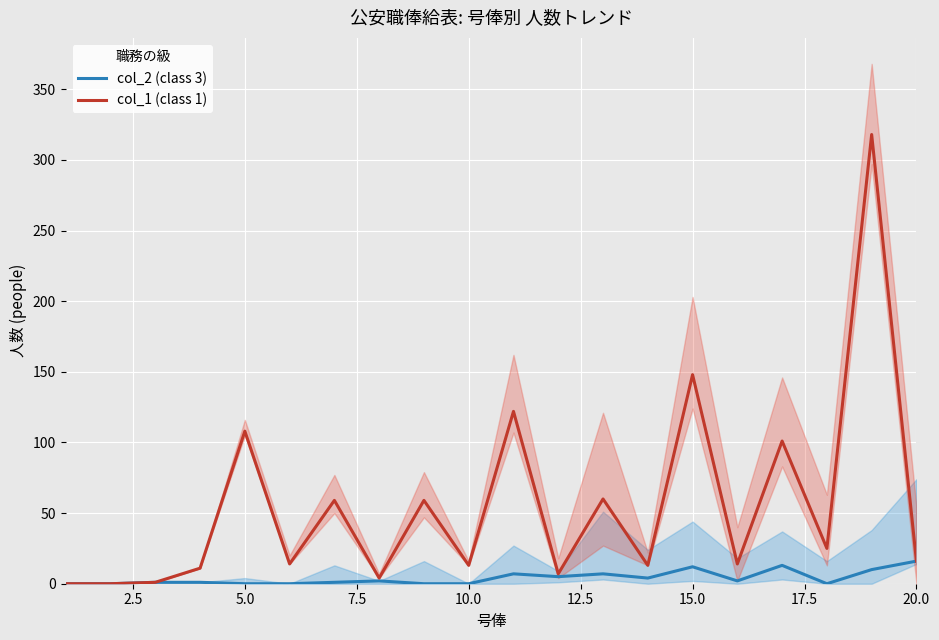

How many interior local valleys does the col_1 (class 1) series have?

7